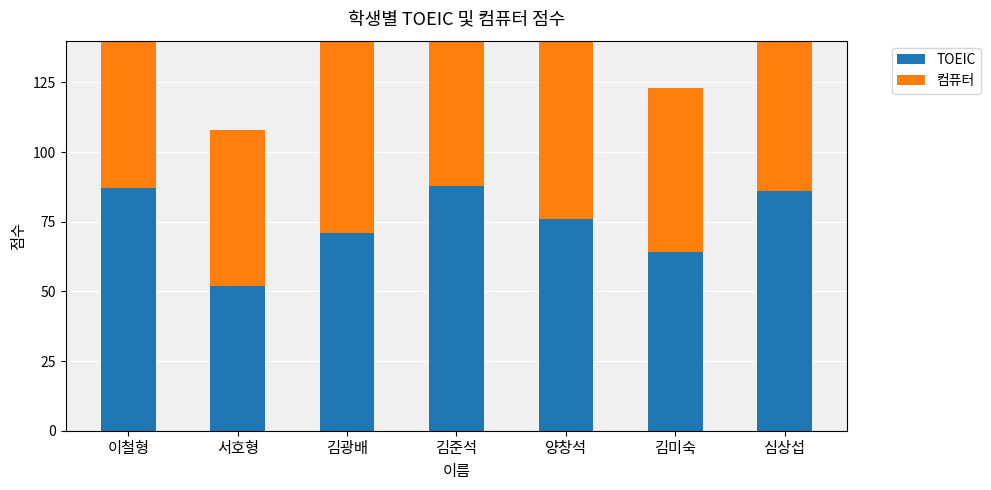

Between 이철형 and 심상섭, which series saw the biggest shift?

컴퓨터